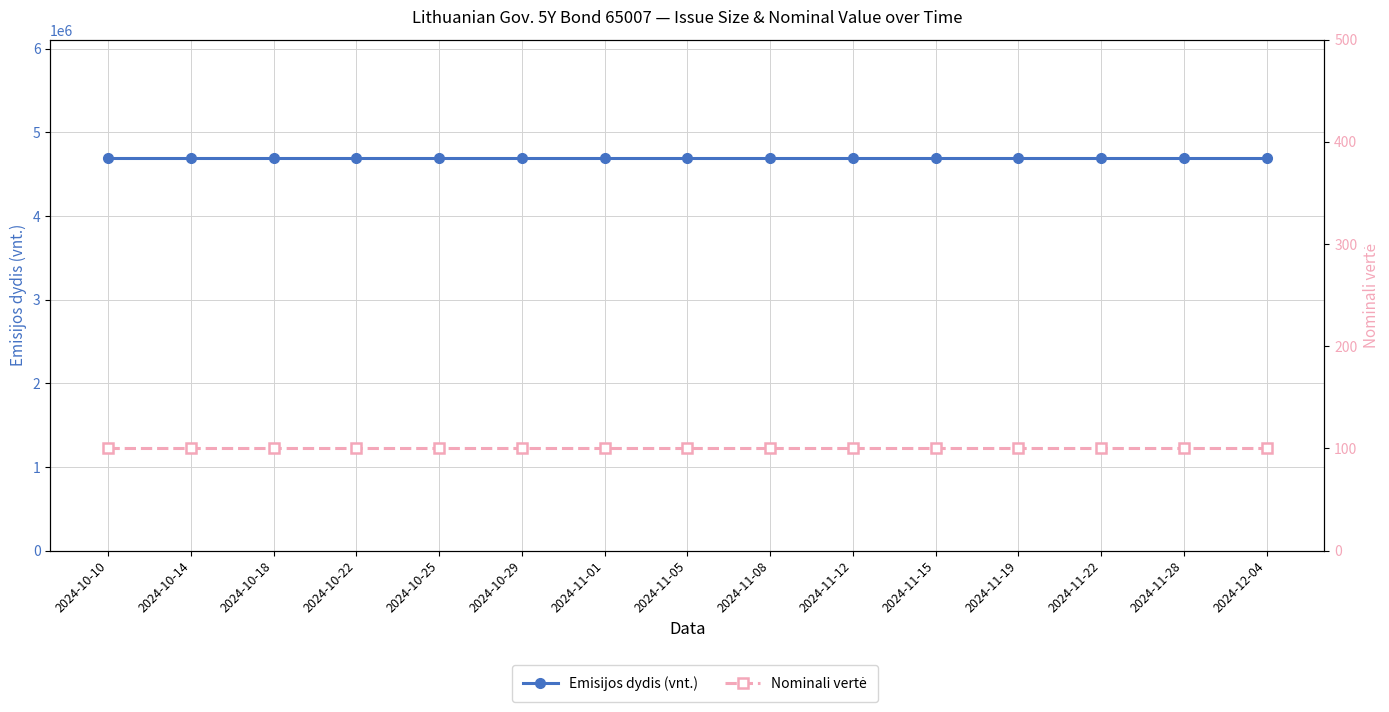

At which category is the sum across all series the highest?

2024-10-10